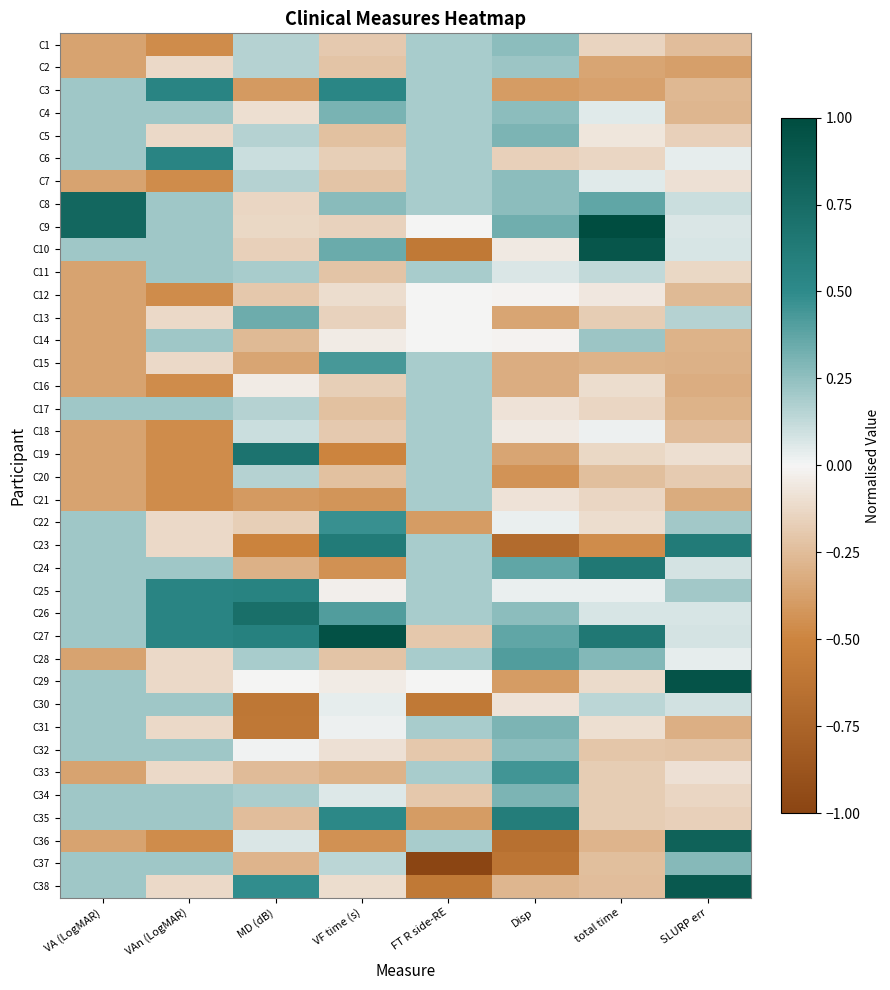

At which category does the chart reach its minimum across all series?

FT R side-RE